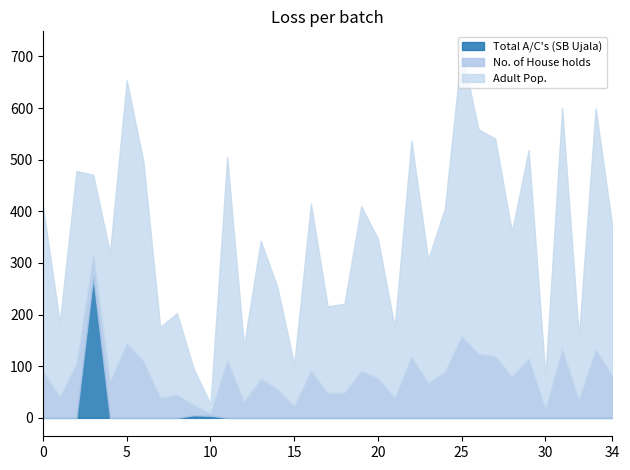

What is the maximum value for Total A/C's (SB Ujala)?

273